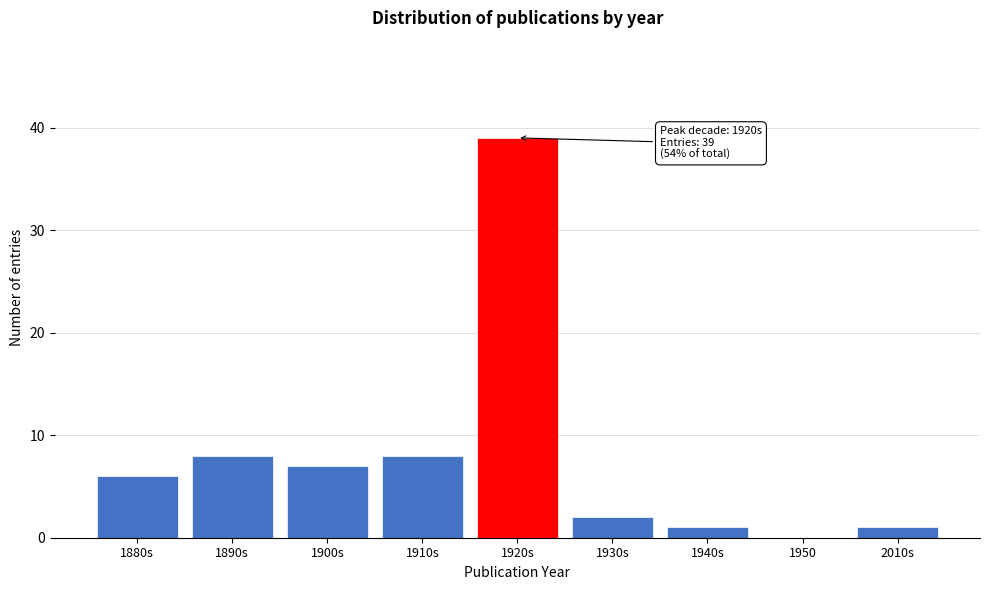

Reading left to right, what are all the values shown in this chart?

1880s=6	1890s=8	1900s=7	1910s=8	1920s=39	1930s=2	1940s=1	1950=0	2010s=1